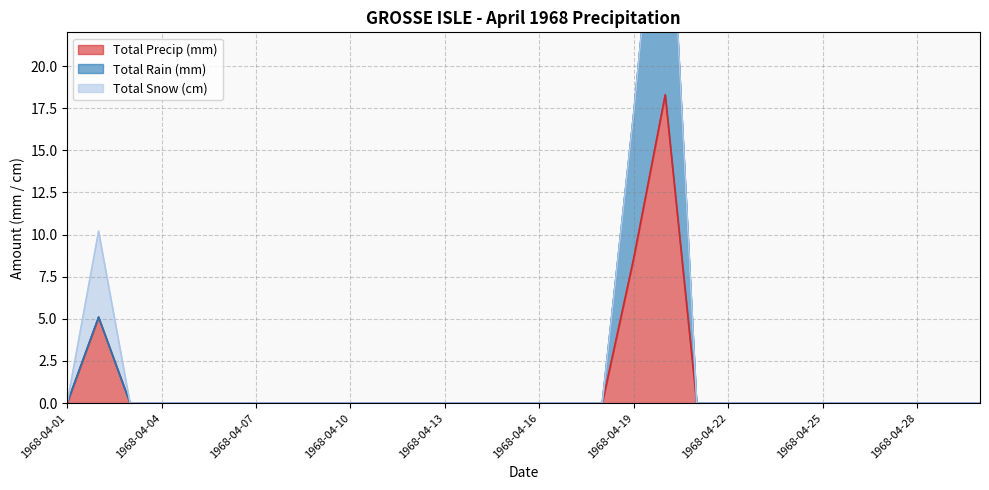

Which category has the highest value across all series?

1968-04-20